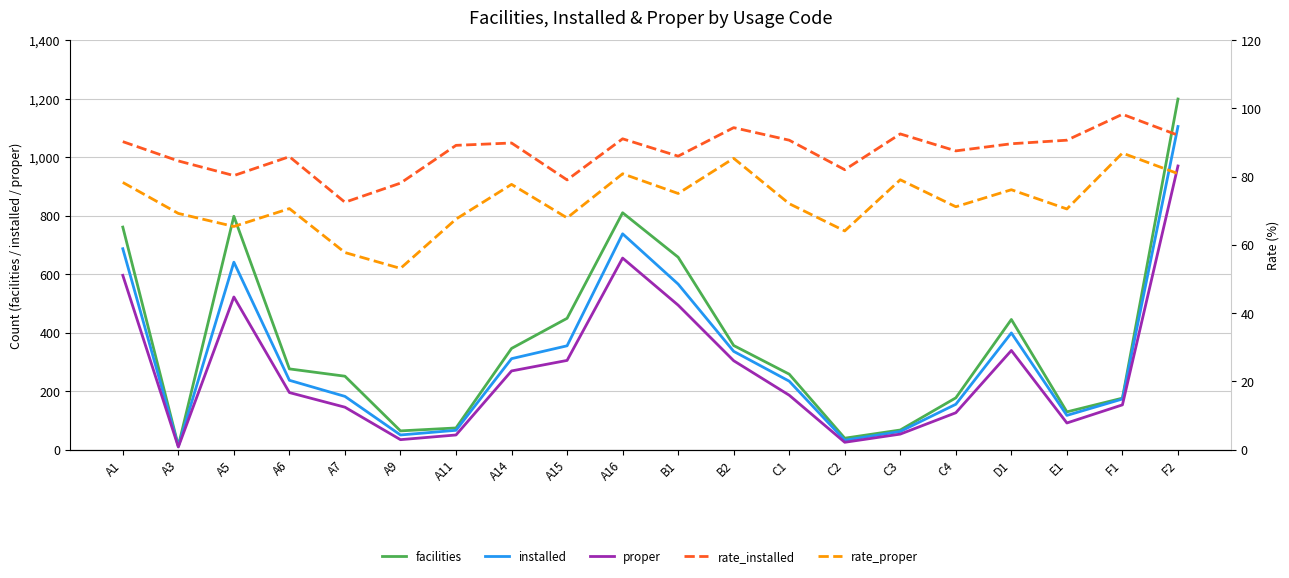

Where is the first local maximum for rate_proper?

A6